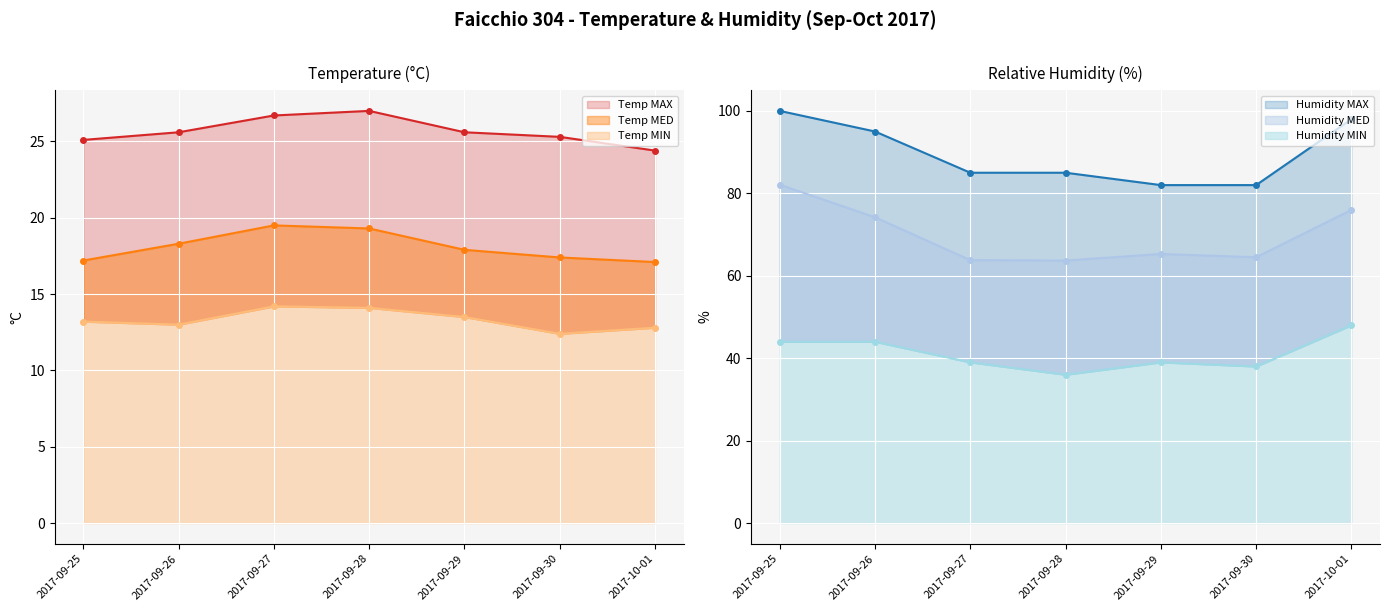

What is the difference between the maximum and minimum values in the Humidity MED series?

18.4